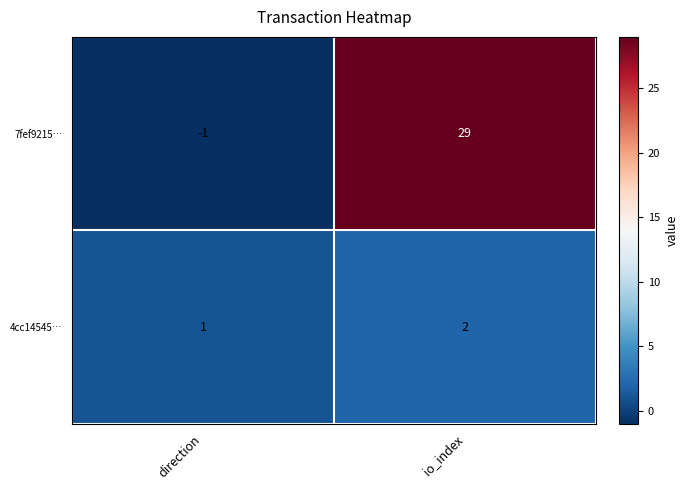

Which series has the largest total across all categories?

7fef9215…